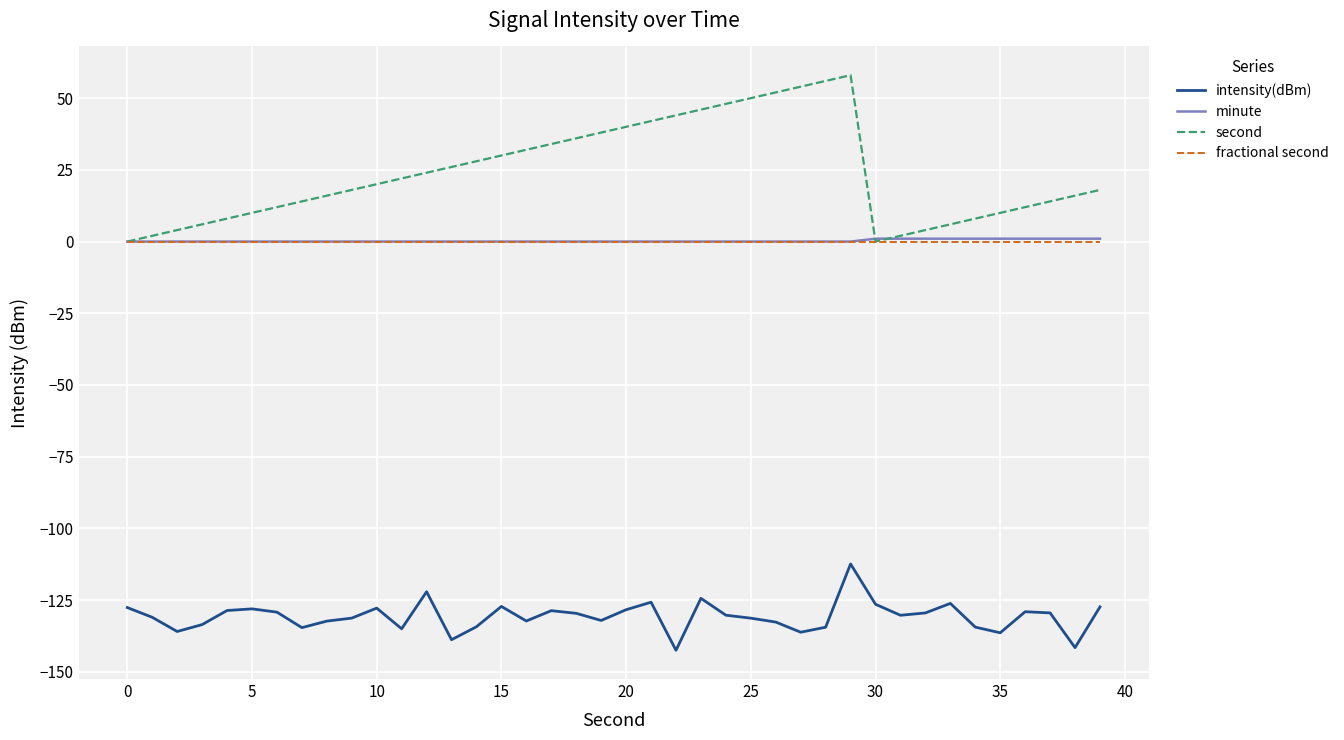

What is the minimum value shown in the chart?

-142.5